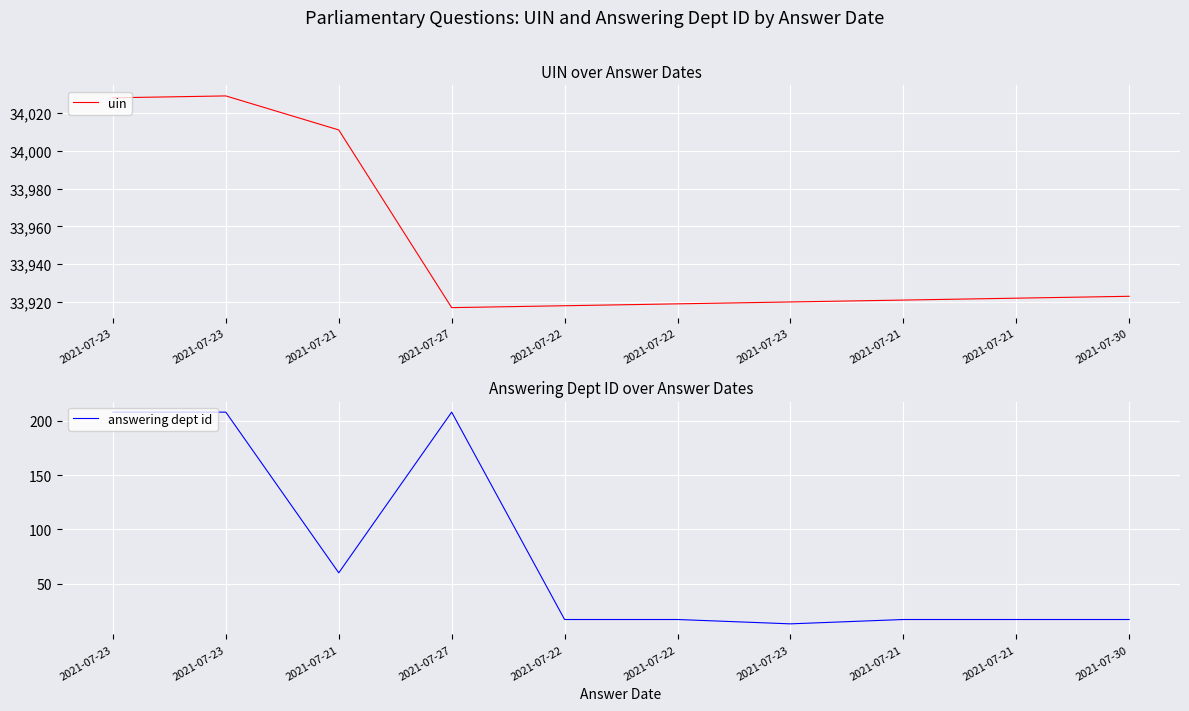

What is the maximum value for uin?

34029